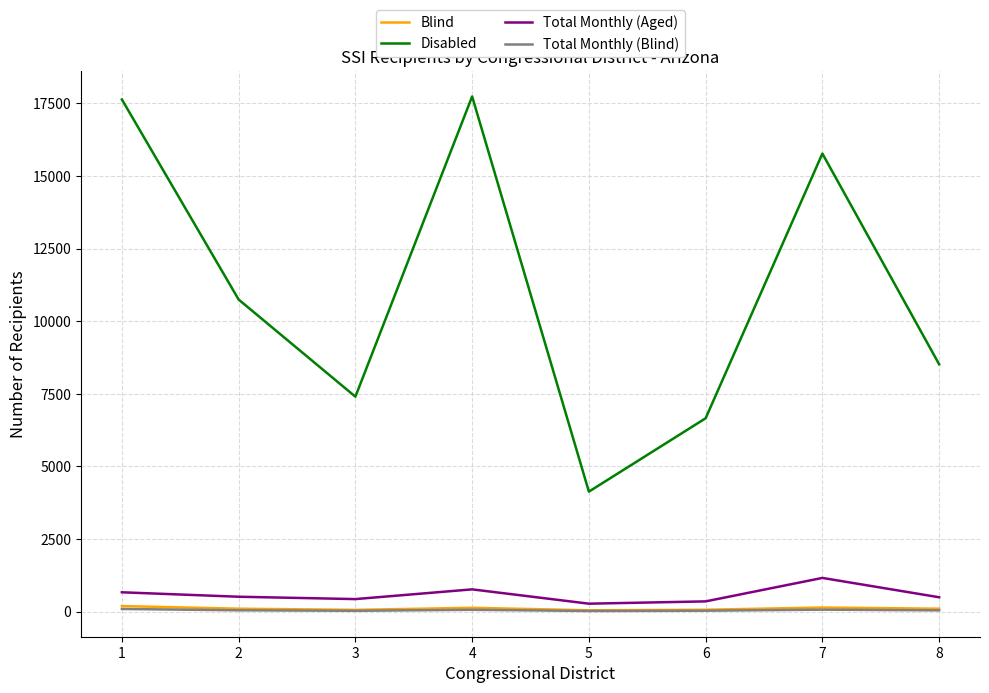

Which series has the largest total across all categories?

Disabled